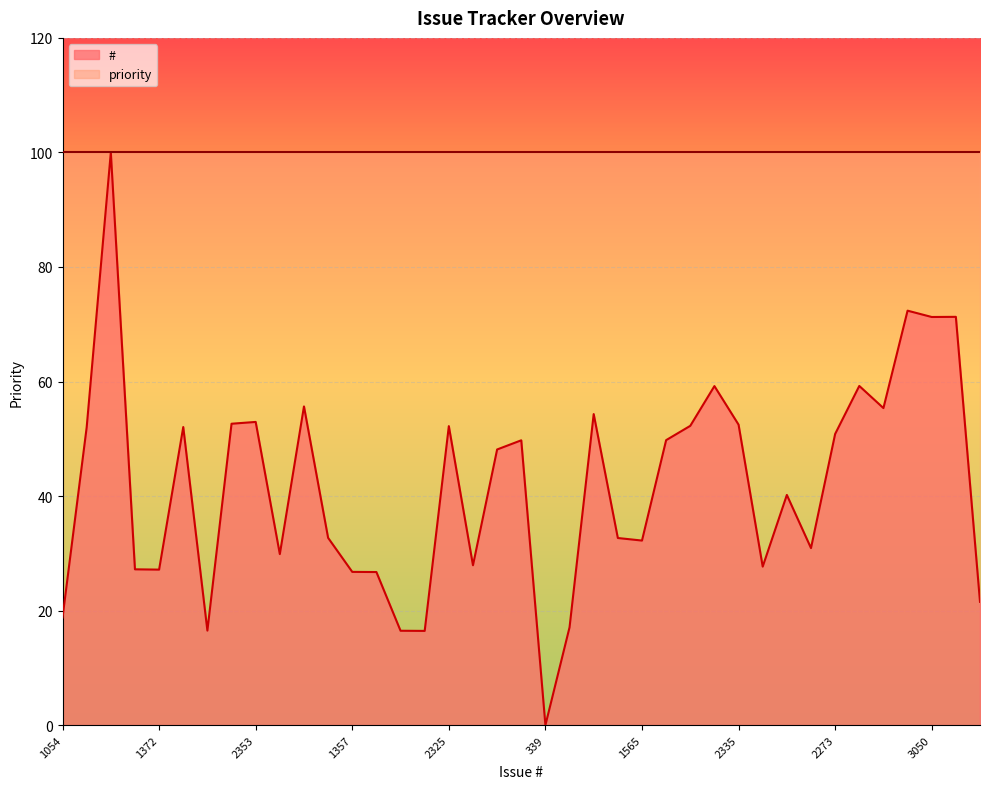

List the labels in order of value, smallest first.

339, 965, 966, 967, 989, 1054, 1158, 1356, 1357, 1372, 1374, 1392, 1401, 1475, 1515, 1565, 1582, 1583, 1868, 2170, 2231, 2232, 2273, 2317, 2319, 2325, 2327, 2335, 2341, 2353, 2405, 2445, 2456, 2591, 2592, 3050, 3051, 3092, 4143